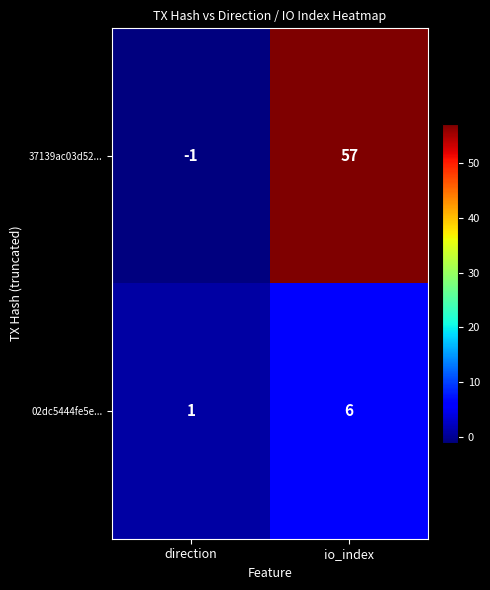

Is it true that 37139ac03d52... equals -2 at direction?

False